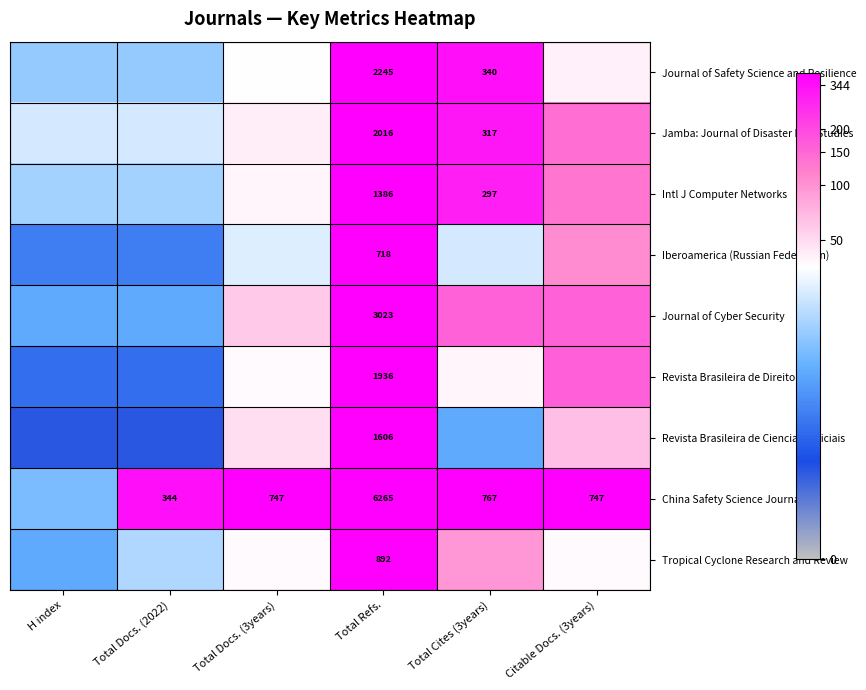

Rank the series at Total Refs. from highest to lowest value.

China Safety Science Journal, Journal of Cyber Security, Journal of Safety Science and Resilience, Jamba: Journal of Disaster Risk Studies, Revista Brasileira de Direito, Revista Brasileira de Ciencias Policiais, Intl J Computer Networks, Tropical Cyclone Research and Review, Iberoamerica (Russian Federation)